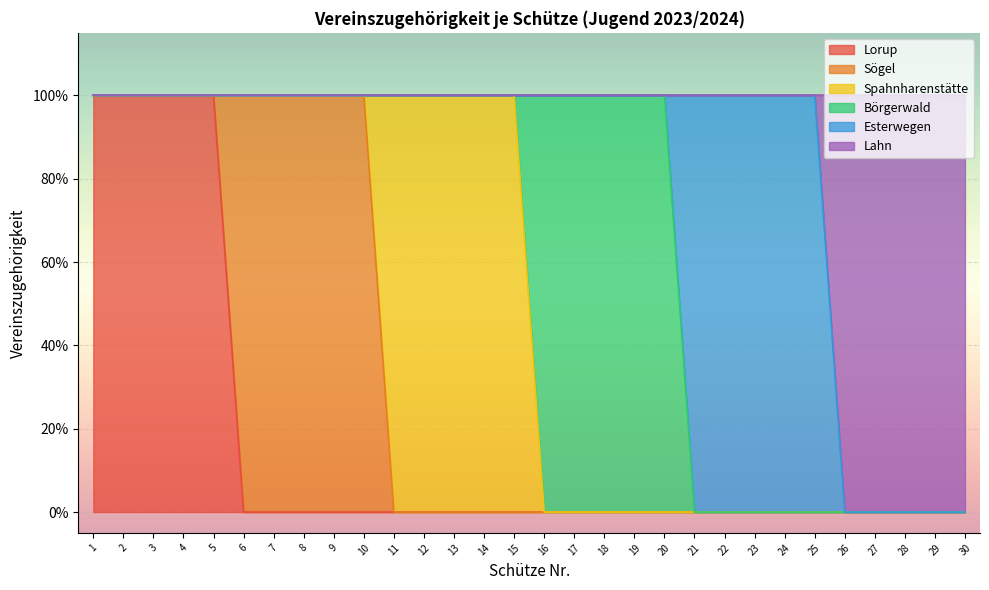

The Börgerwald series shows -1 at 3. True or false?

False